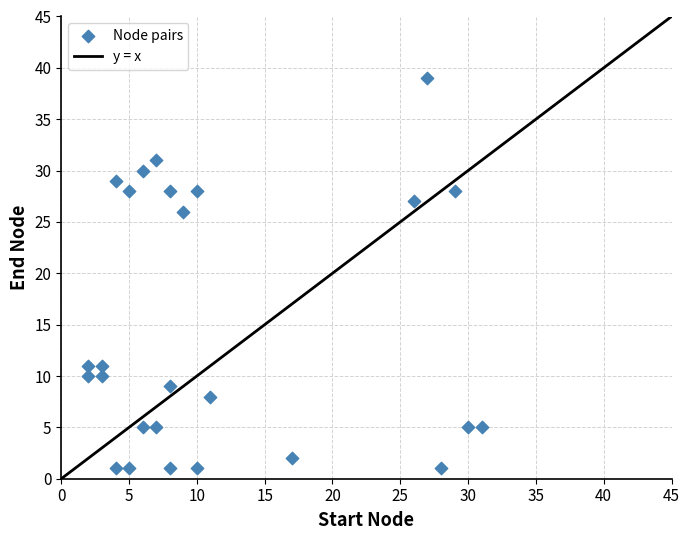

What is the range of X values (max minus min)?

29